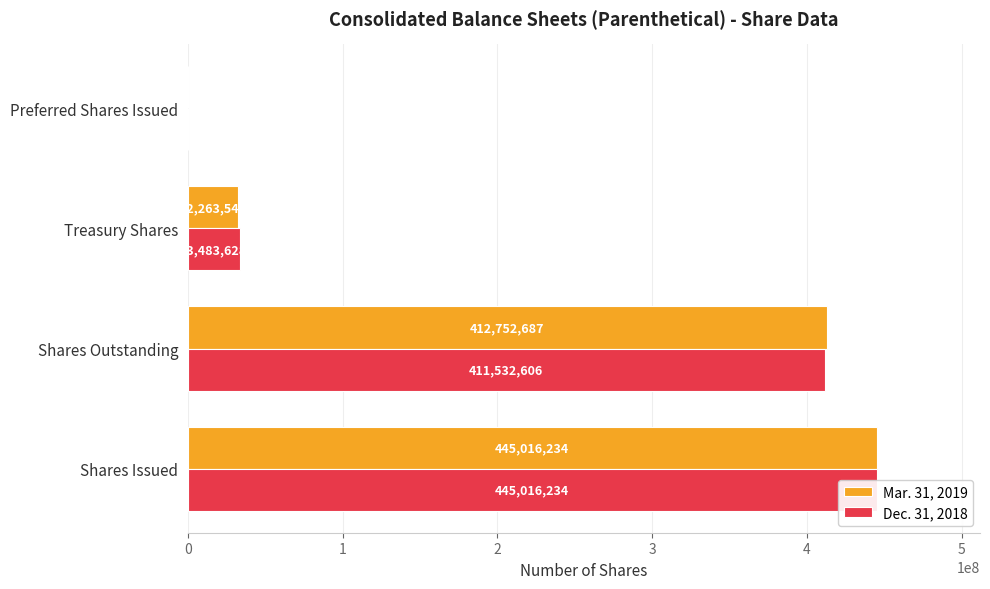

What are all the series names shown in the legend?

Mar. 31, 2019, Dec. 31, 2018